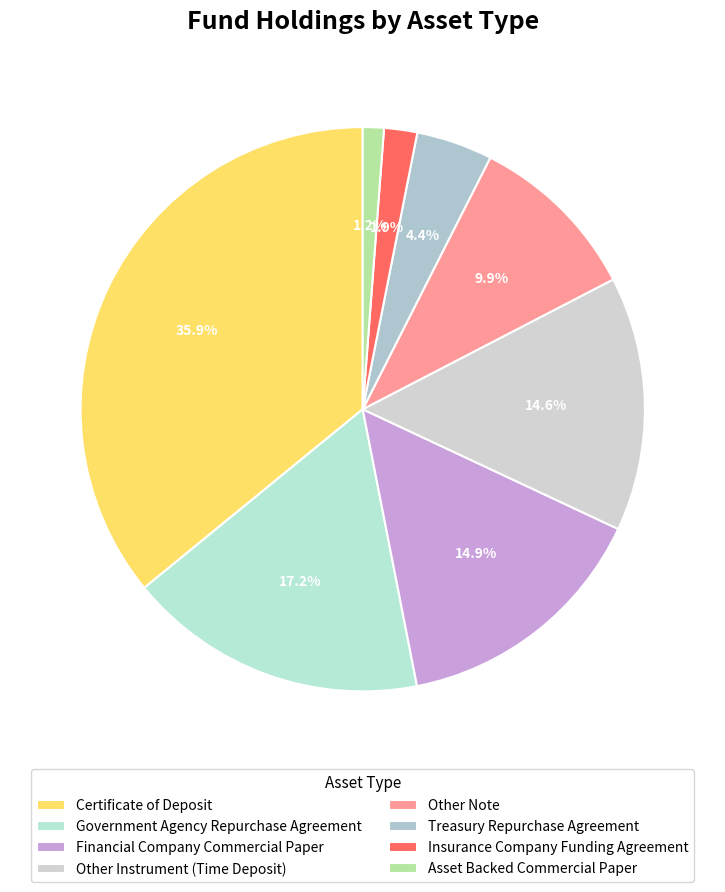

Combined, do Other Instrument (Time Deposit) and Certificate of Deposit account for over 50%?

Yes